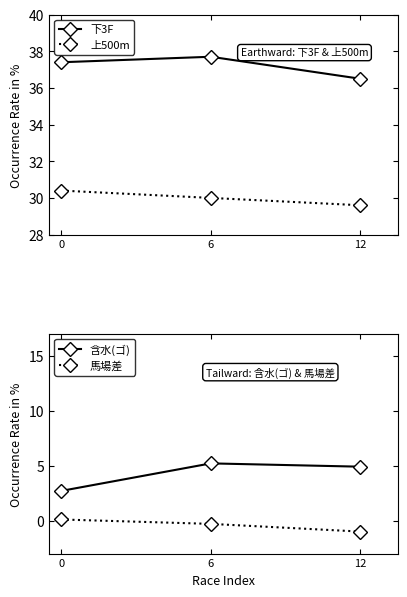

What is the value of the 馬場差 point at the 3rd from the left?

-1.0